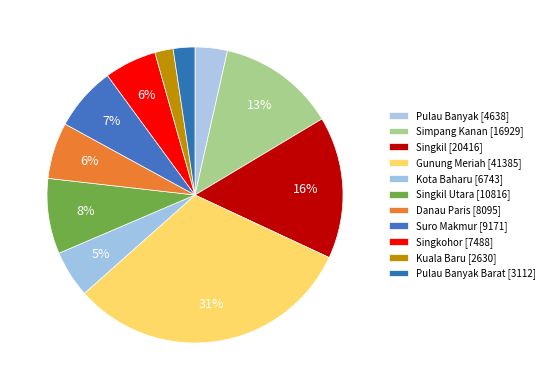

How many slices are in this pie chart?

11